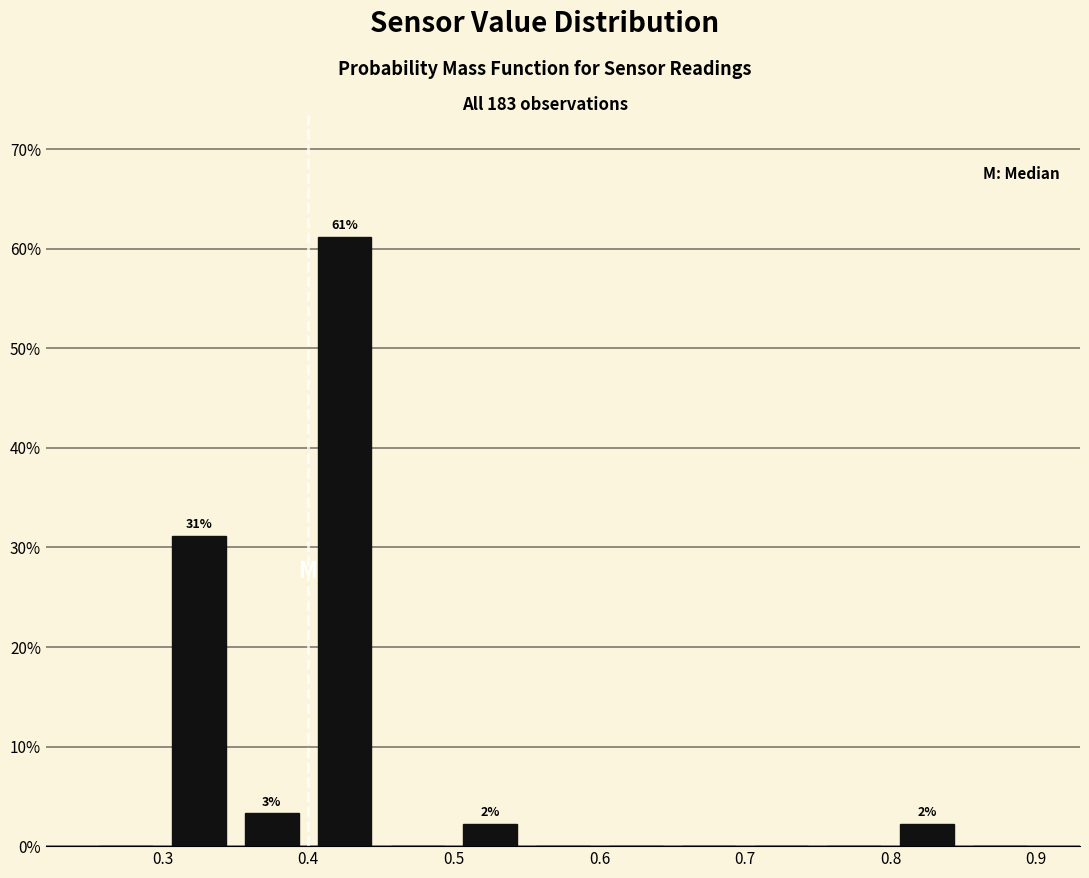

Over which range of the x-axis is the bar tallest?

0.40 to 0.45